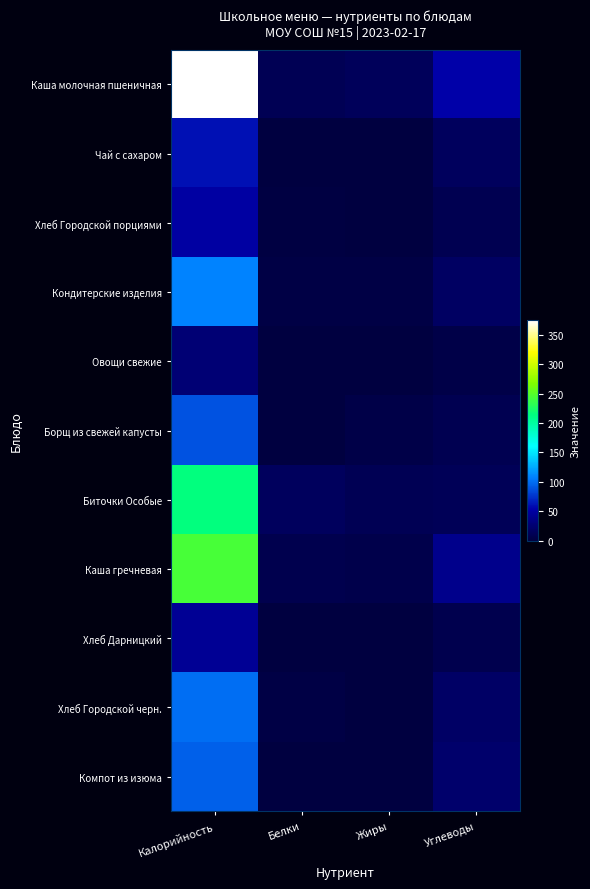

Which series has the widest spread of values?

Каша молочная пшеничная